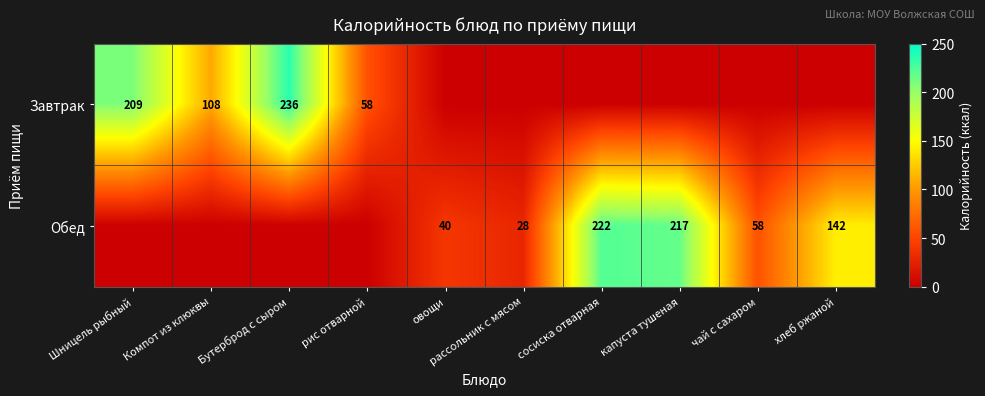

What is the maximum value shown in the chart?

236.0